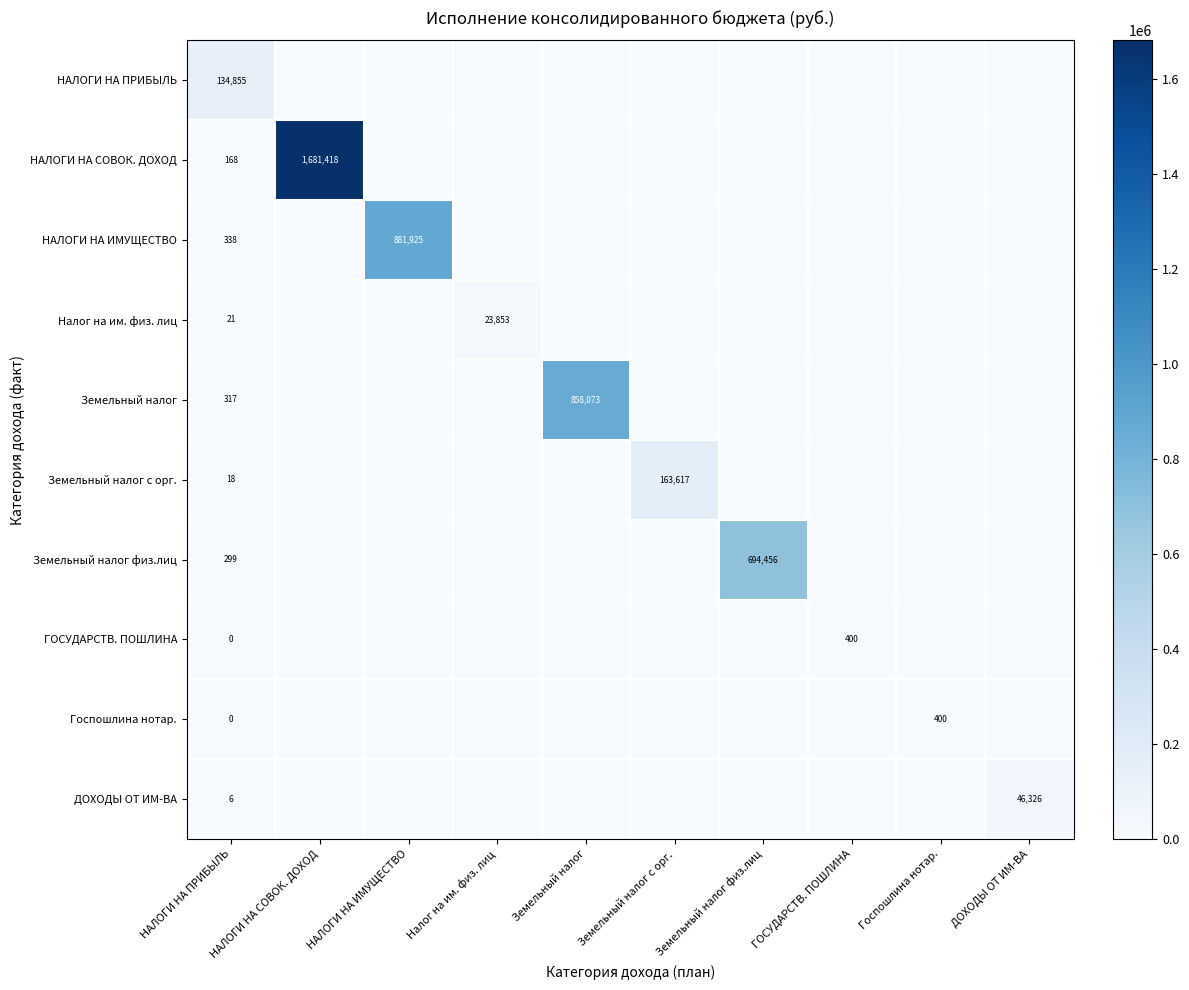

The Земельный налог физ.лиц series shows 449 at НАЛОГИ НА ПРИБЫЛЬ. True or false?

False